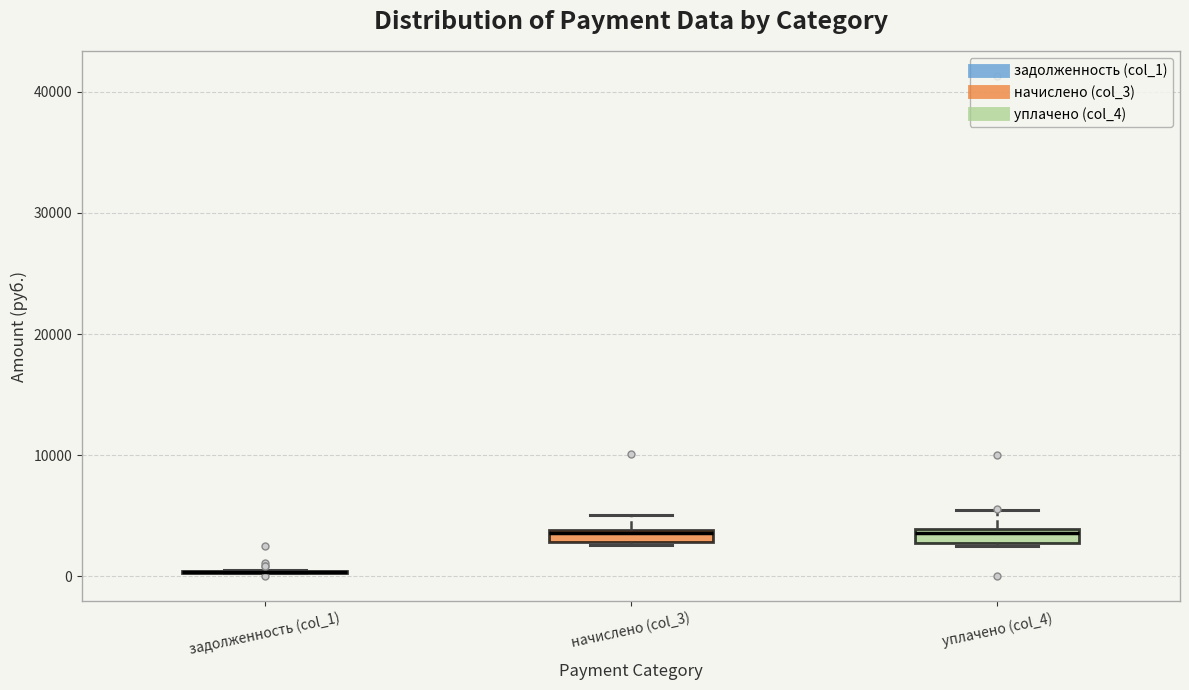

Where is the upper edge of the box for уплачено (col_4) on the y-axis? The values are not printed on the chart, so give them approximately, as read against the axis.

4000